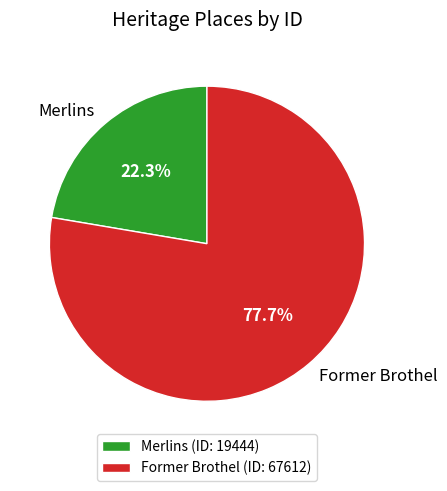

To the nearest percent, what portion does Merlins represent?

22%